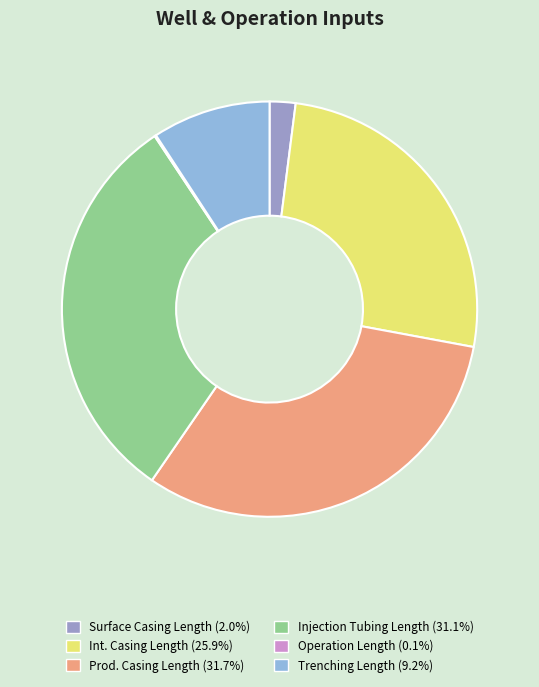

What is the smallest slice in the pie chart?

Operation Length